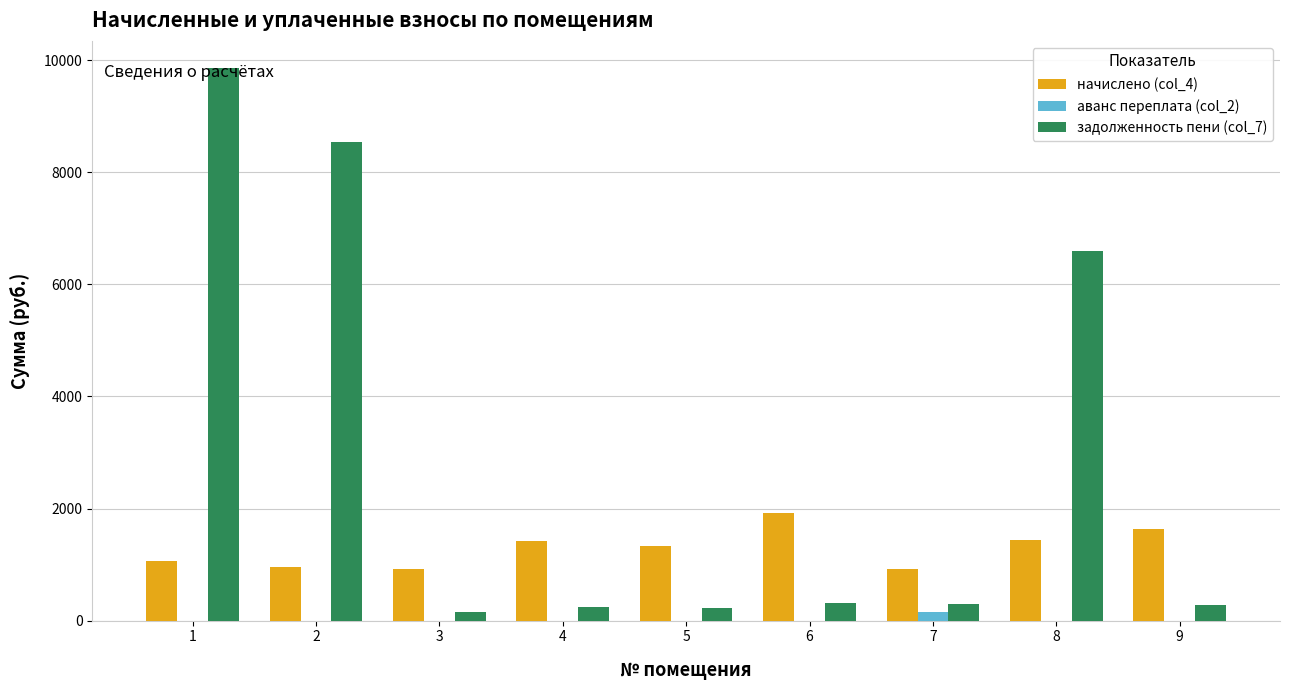

What is the total value across all series at 2?

9497.7